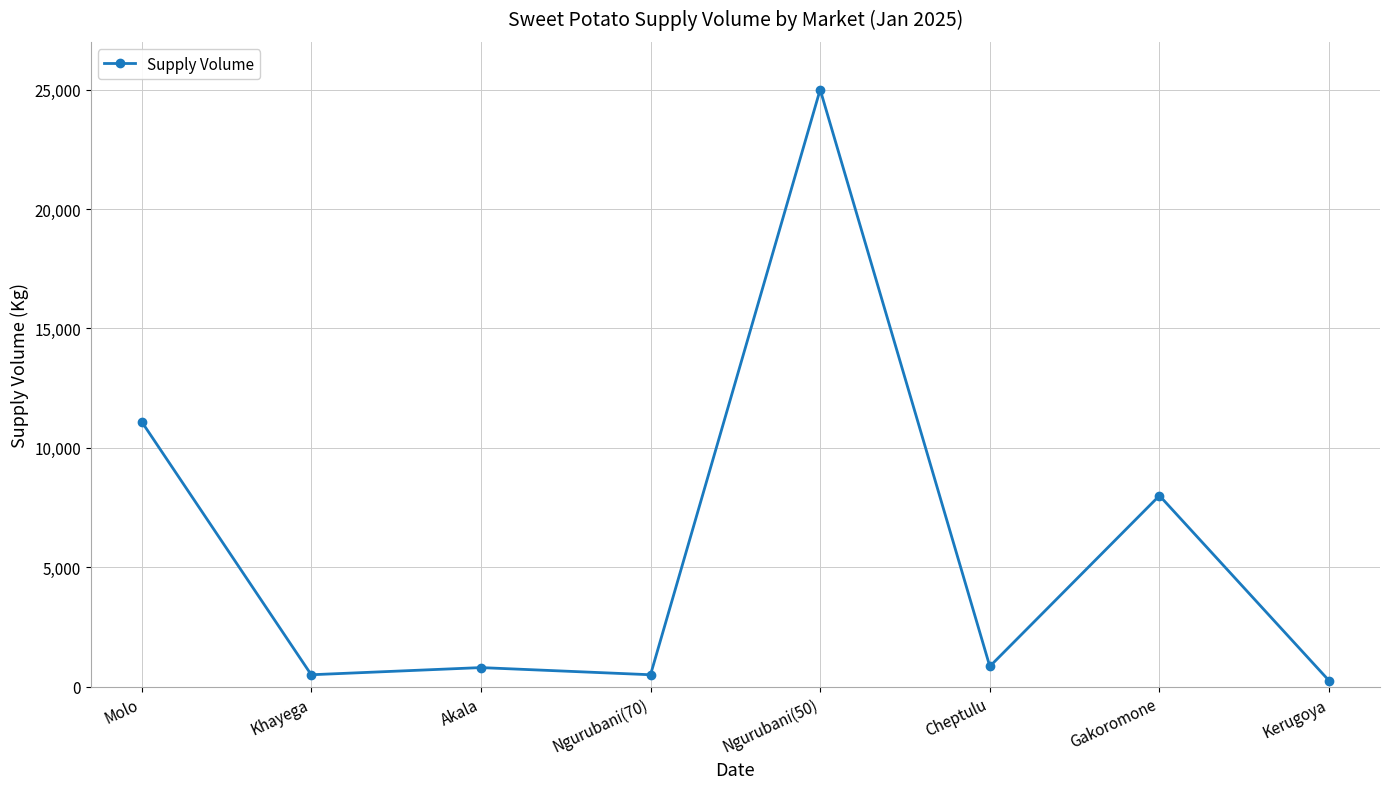

Which has a higher value, Akala or Ngurubani(50)?

Ngurubani(50)